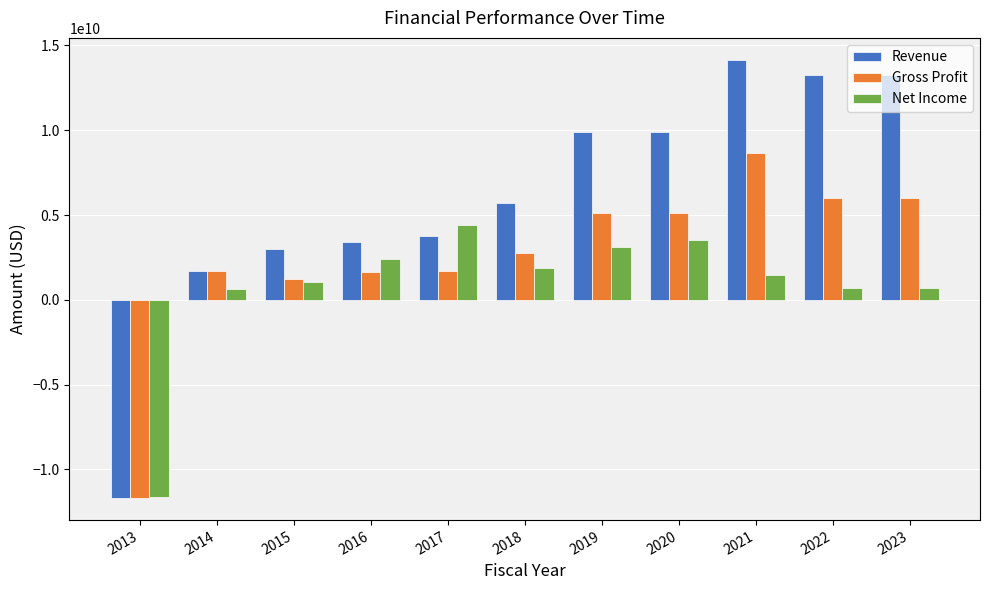

The Net Income series shows 3118240000 at 2019. True or false?

True